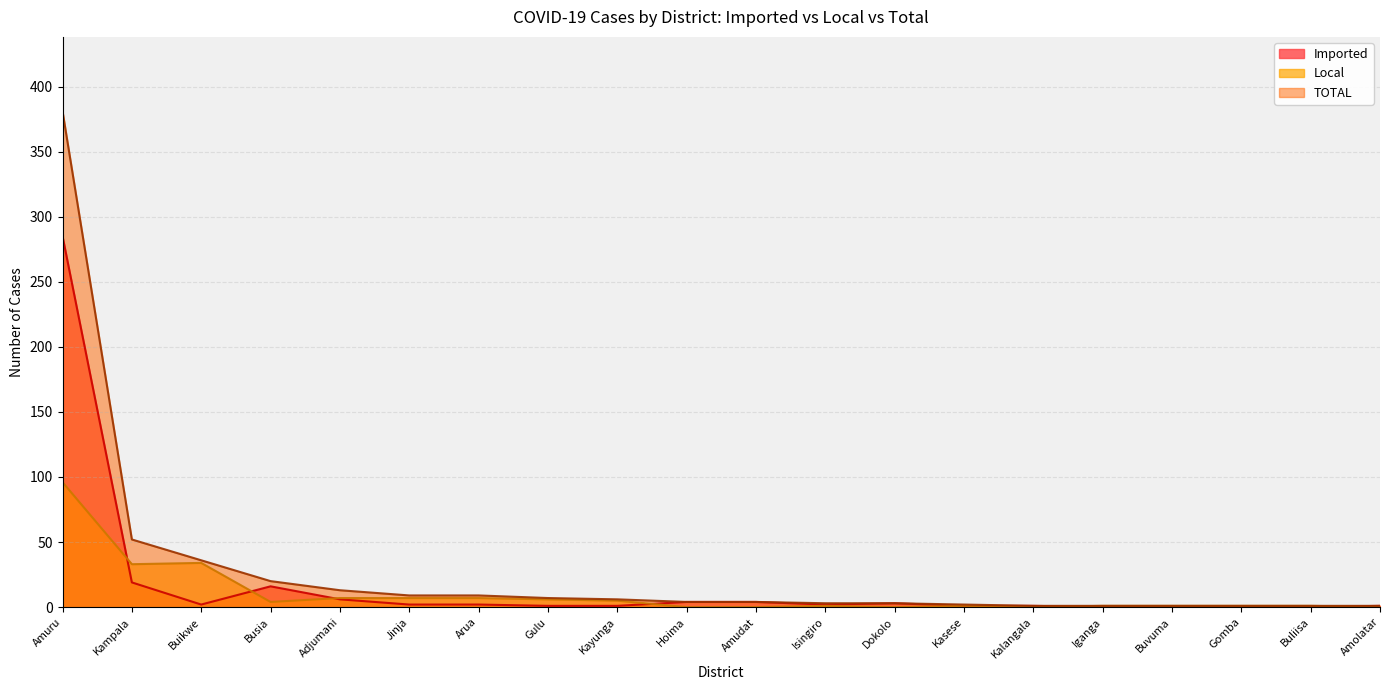

The value of Local at Busia is 7. True or false?

False